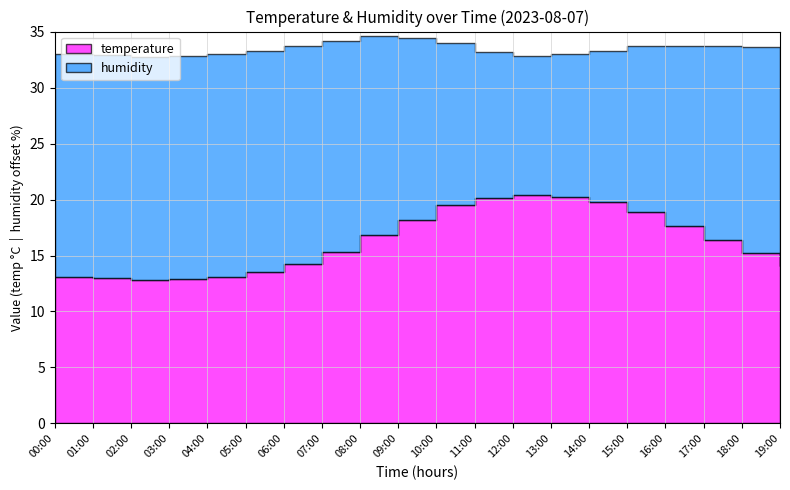

Where is the first local maximum for temperature?

12:00